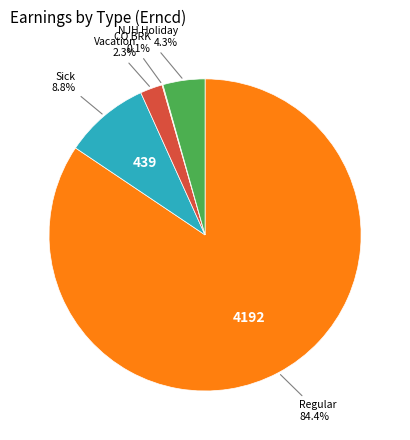

Is there a majority slice in this chart?

Yes